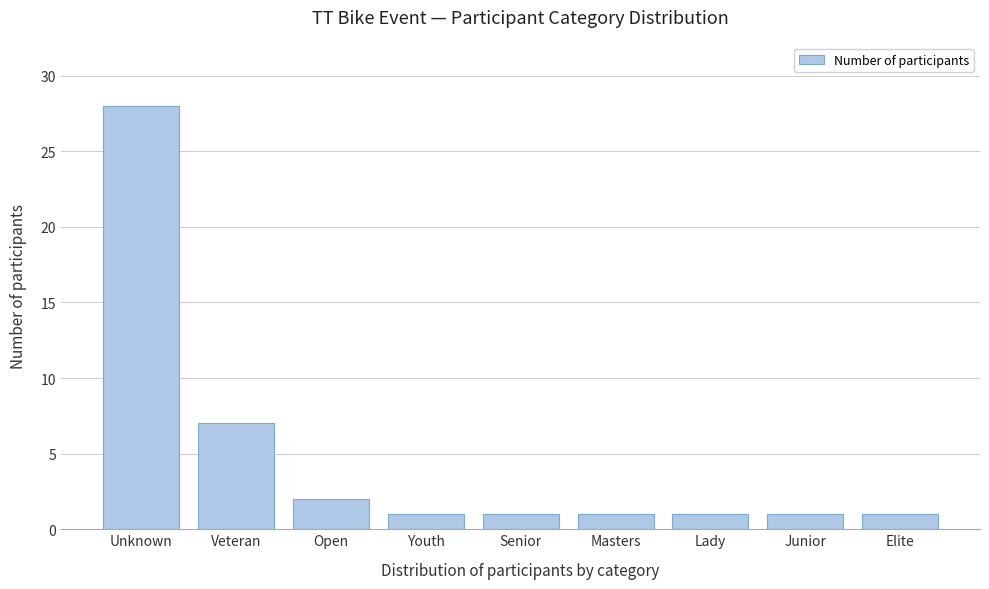

Reading left to right, extract all data points from this chart.

Unknown=28	Veteran=7	Open=2	Youth=1	Senior=1	Masters=1	Lady=1	Junior=1	Elite=1